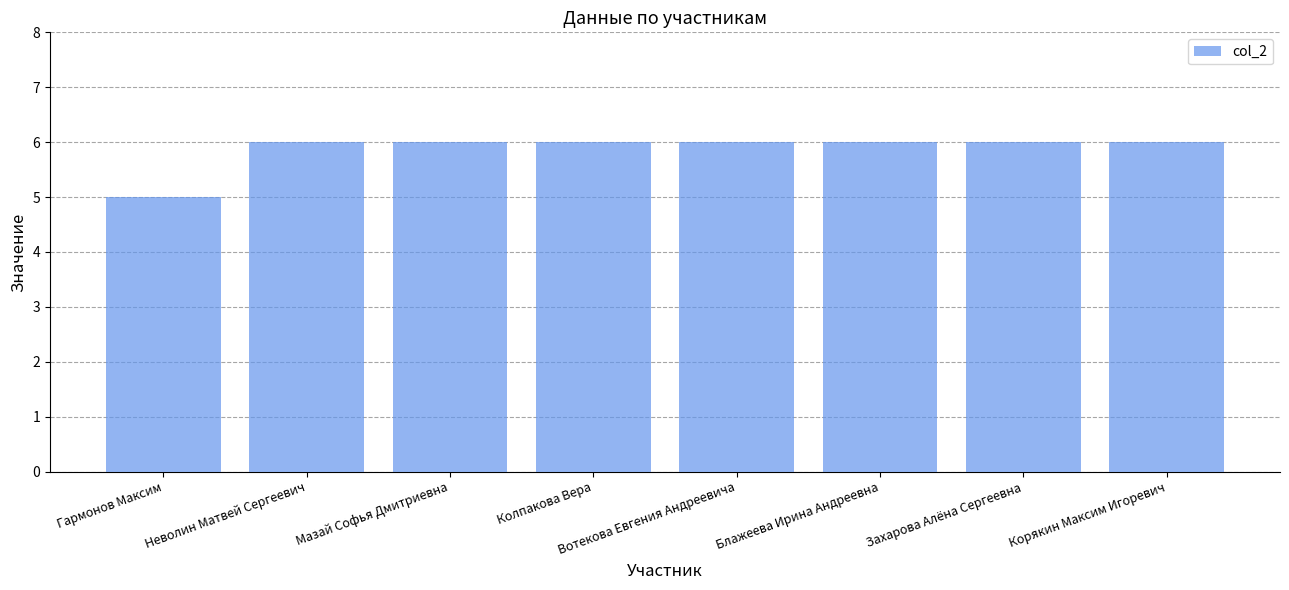

What is the average value?

6